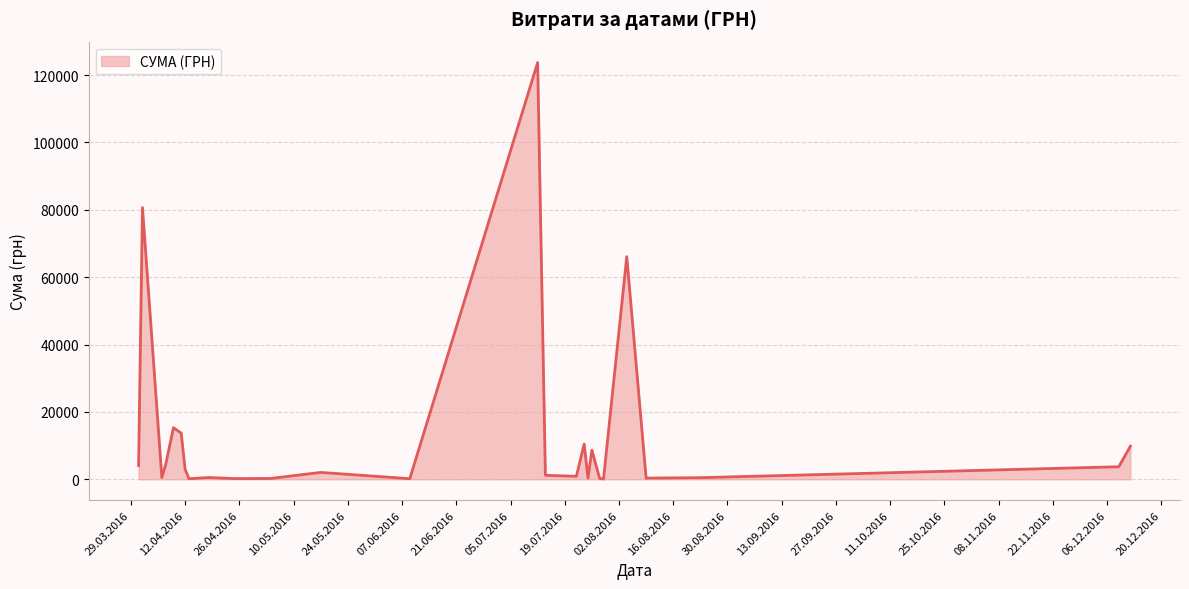

What is the greatest value displayed?

123758.1